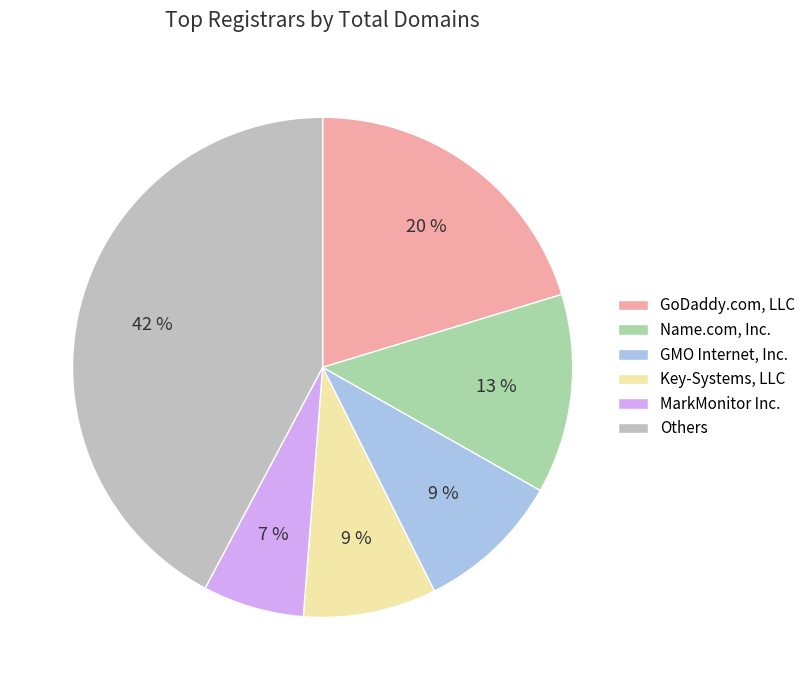

How many slices are in this pie chart?

6